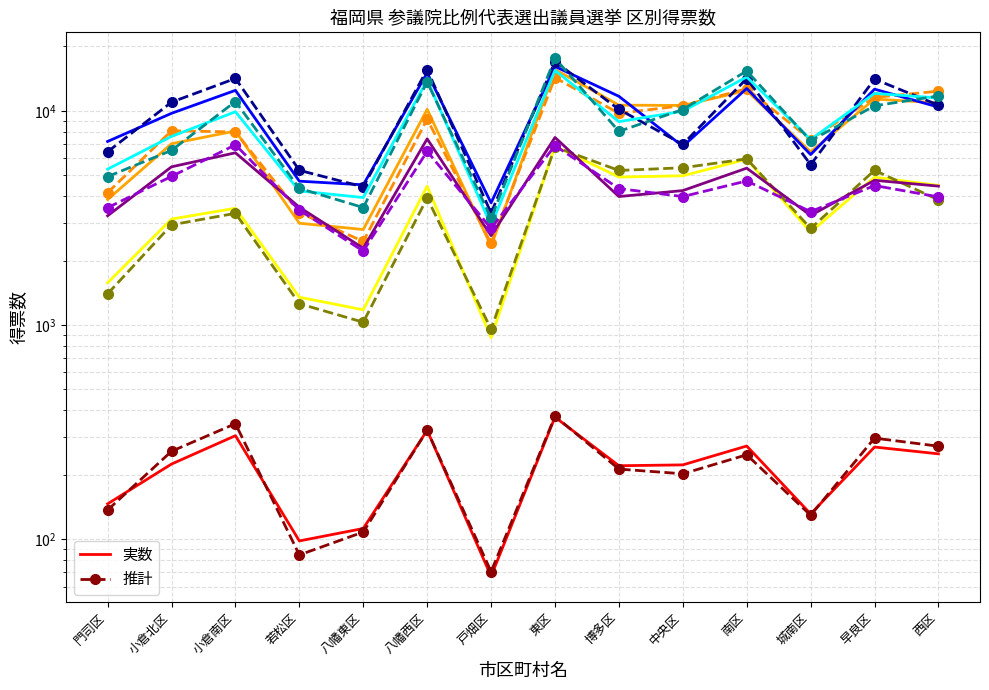

Reading right to left, extract all data points from this chart.

幸福実現党: 西区=250	早良区=269	城南区=131	南区=272	中央区=222	博多区=220	東区=371	戸畑区=67	八幡西区=322	八幡東区=112	若松区=98	小倉南区=304	小倉北区=224	門司区=146
日本維新の会: 西区=10901	早良区=11357	城南区=6435	南区=12444	中央区=10602	博多区=10636	東区=15605	戸畑区=2334	八幡西区=10170	八幡東区=2791	若松区=2987	小倉南区=8056	小倉北区=7024	門司区=3855
れいわ新選組: 西区=4484	早良区=4902	城南区=2718	南区=5946	中央区=4976	博多区=4908	東区=6839	戸畑区=872	八幡西区=4445	八幡東区=1177	若松区=1348	小倉南区=3509	小倉北区=3123	門司区=1574
公明党: 西区=10415	早良区=12632	城南区=6248	南区=12728	中央区=6826	博多区=11698	東区=16121	戸畑区=3718	八幡西区=15047	八幡東区=4515	若松区=4695	小倉南区=12471	小倉北区=9742	門司区=7197
立憲民主党: 西区=11488	早良区=12067	城南区=7346	南区=14399	中央区=9963	博多区=8907	東区=15464	戸畑区=2918	八幡西区=13926	八幡東区=3937	若松区=4227	小倉南区=9908	小倉北区=7599	門司区=5343
日本共産党: 西区=4451	早良区=4740	城南区=3246	南区=5401	中央区=4243	博多区=3980	東区=7511	戸畑区=2613	八幡西区=7401	八幡東区=2283	若松区=3547	小倉南区=6371	小倉北区=5479	門司区=3236